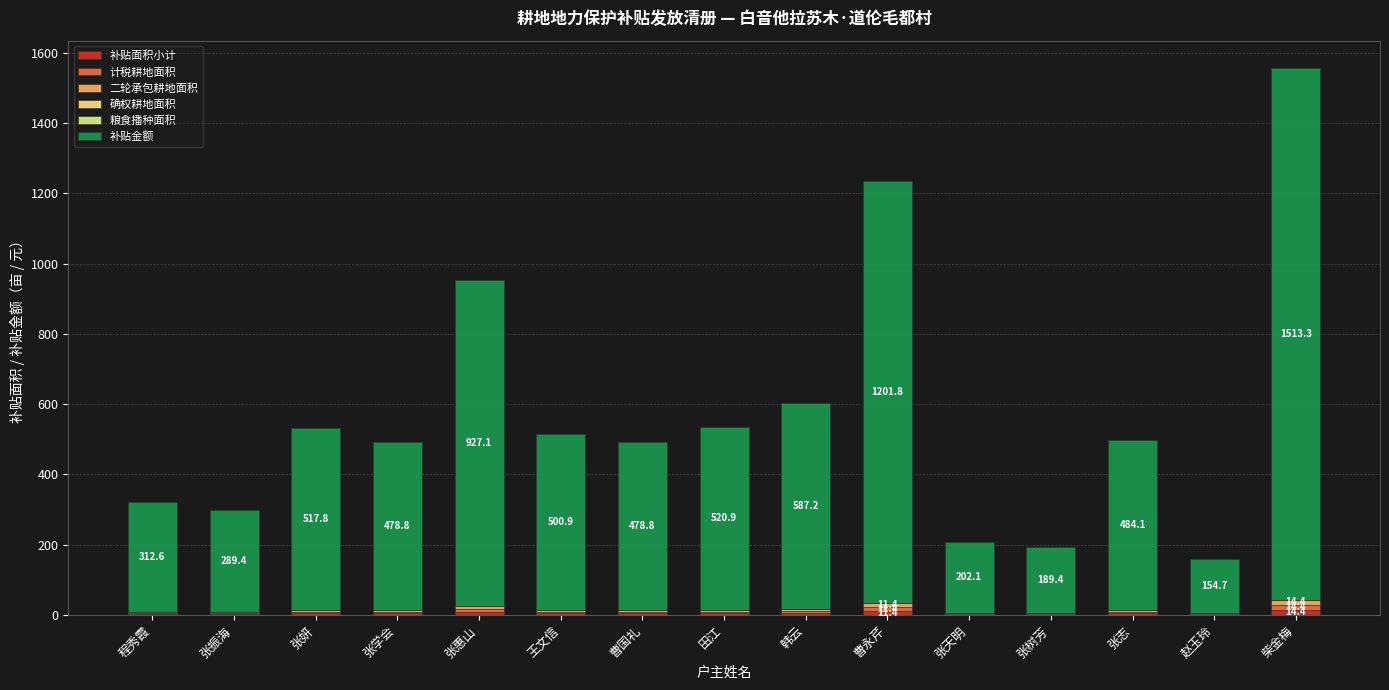

Count the number of data series in this chart.

4